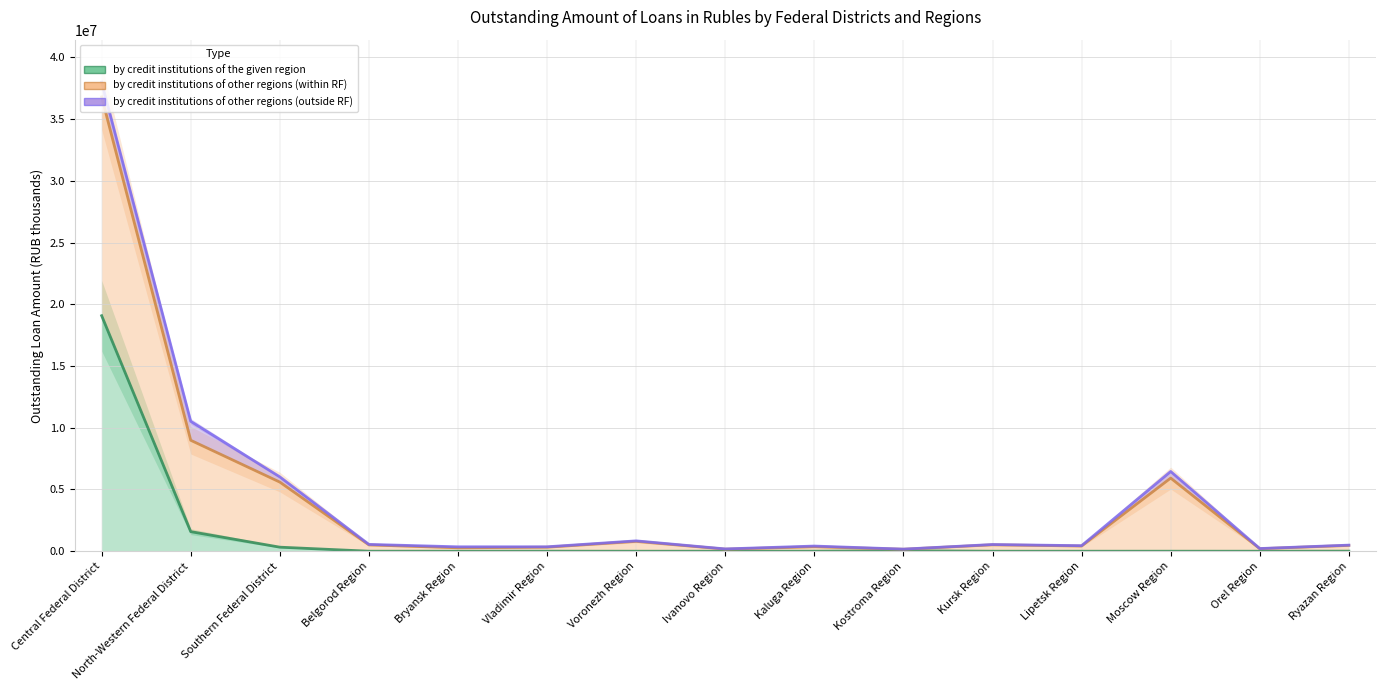

What is the average value of the by credit institutions of other regions (within RF) series?

4101952